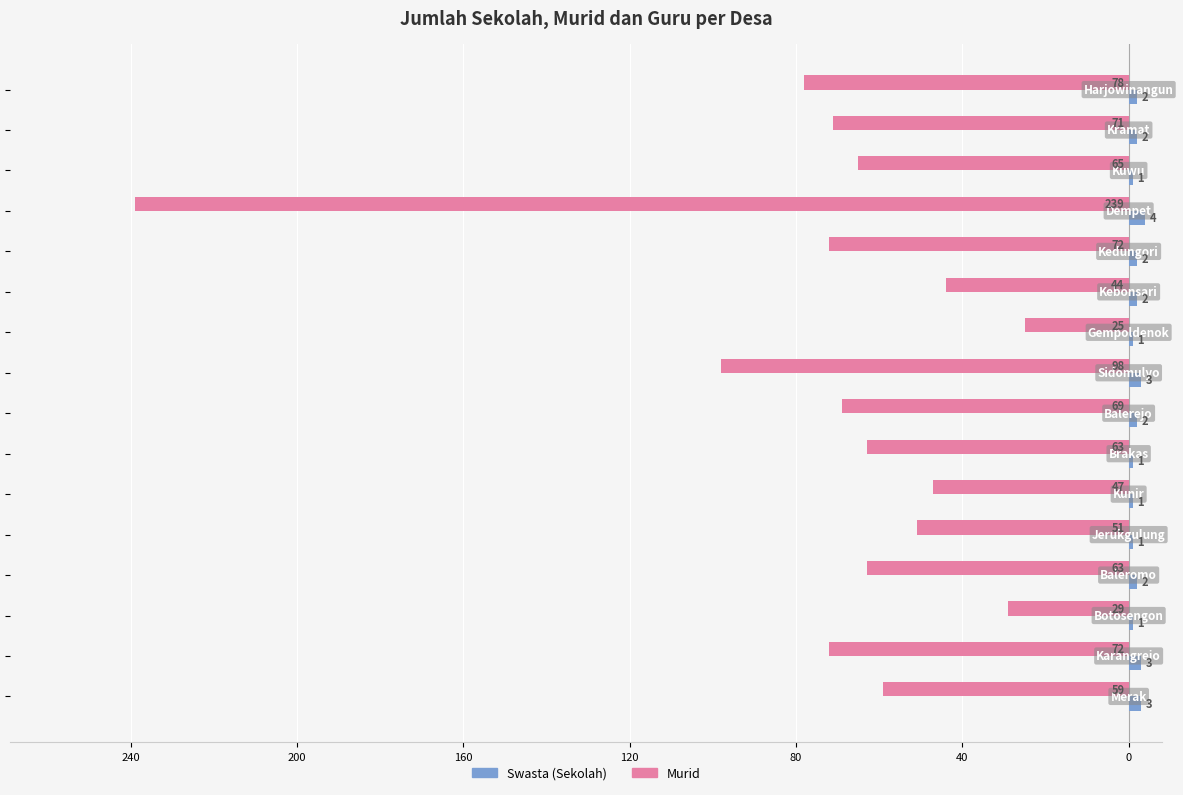

How many data points in Swasta (Sekolah) are less than 2?

6